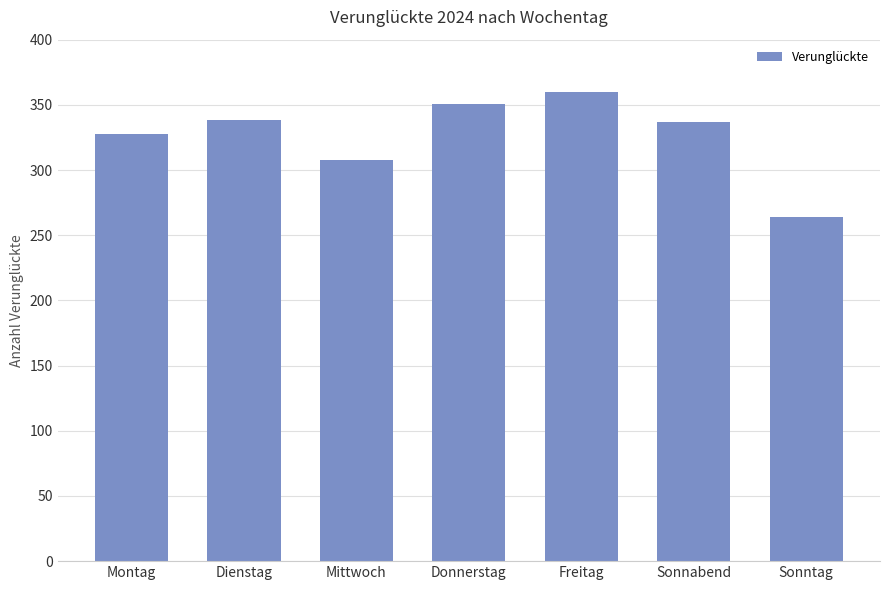

True or false: the data shows 84 at Sonntag.

False